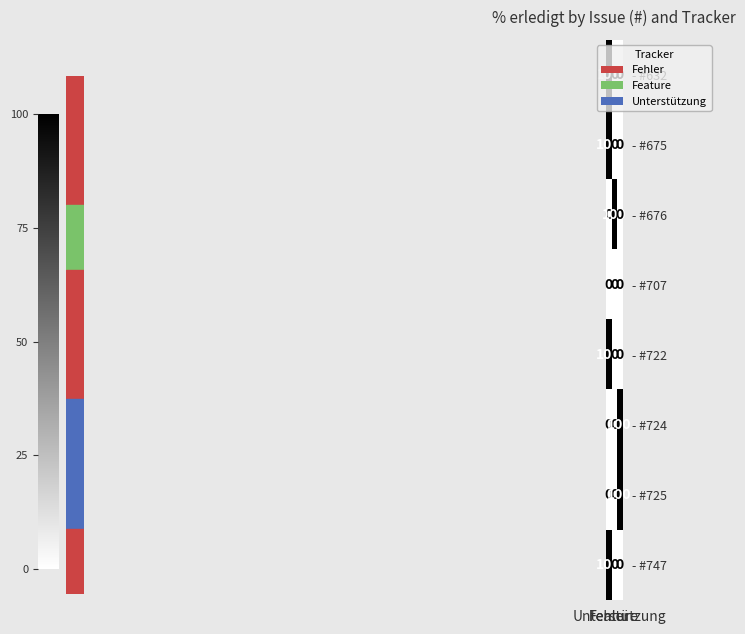

What is the difference between the maximum and minimum values in the - #675 series?

100